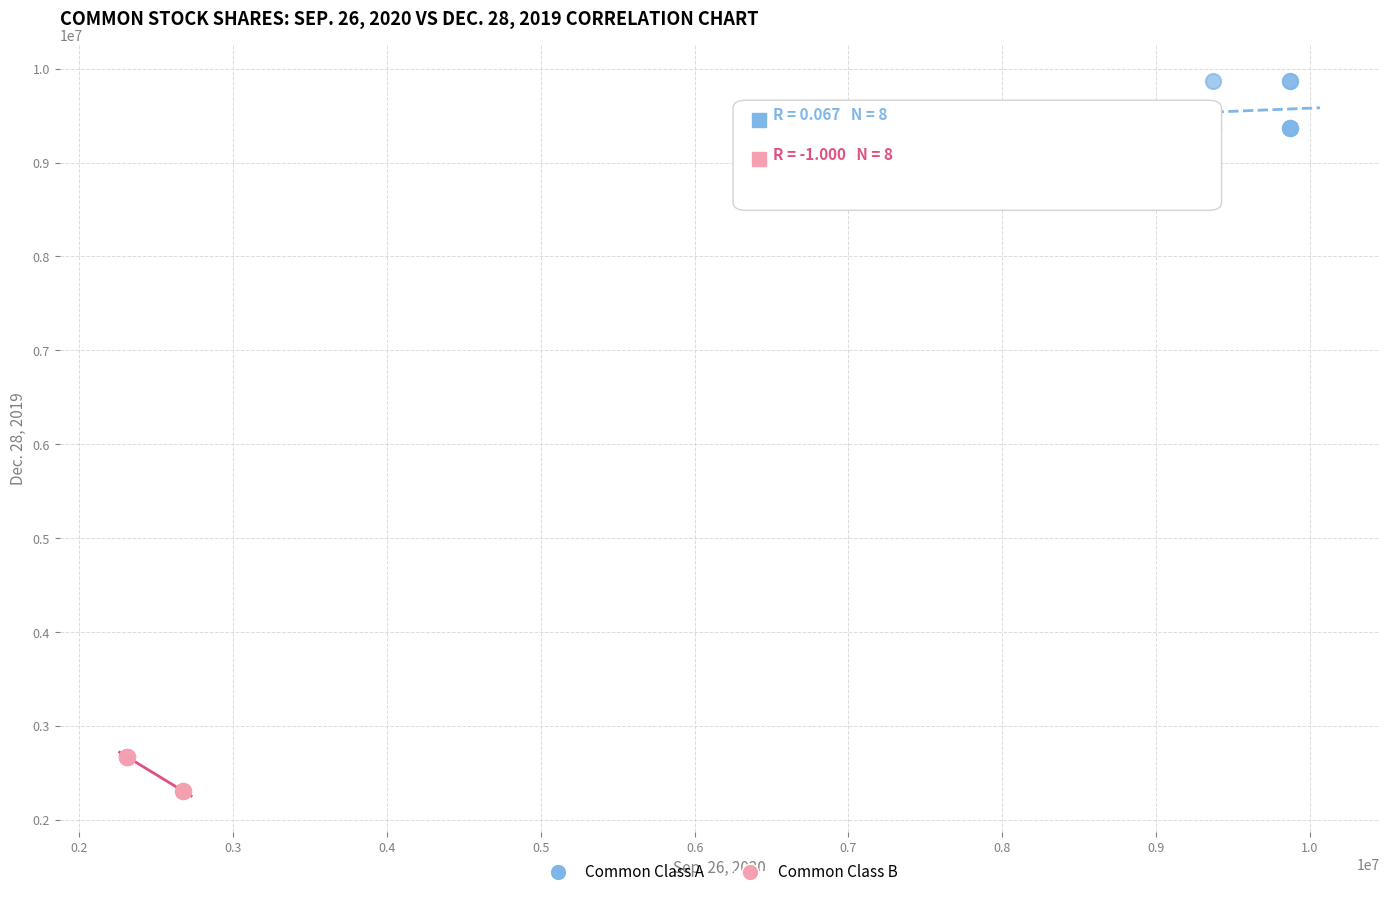

Which series contains the lowest Y value?

Common Class B